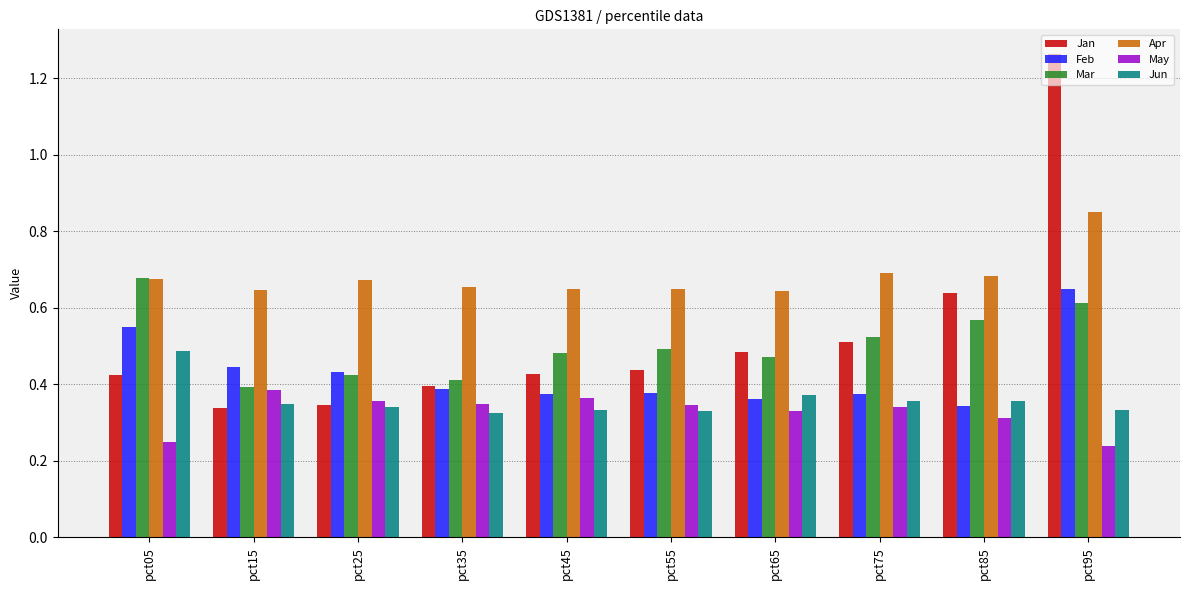

What is the sum of all Mar values?

5.1